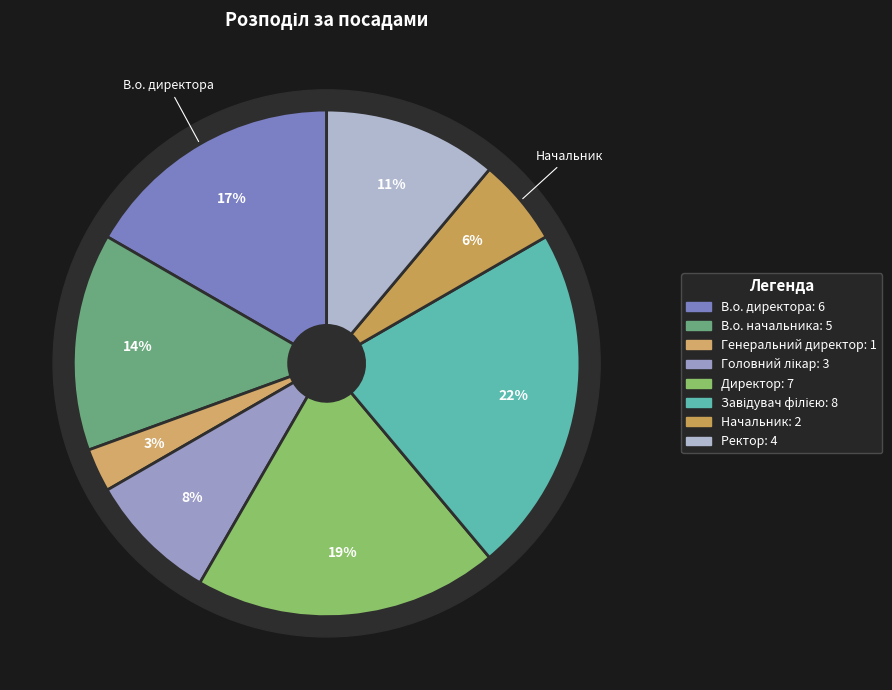

How many segments does this pie chart have?

8